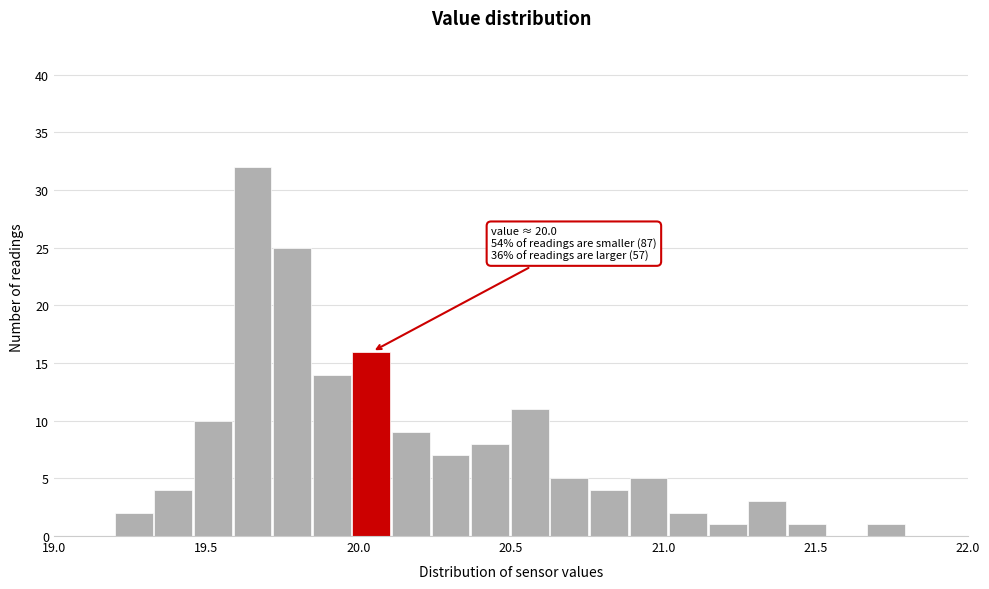

Read against the x-axis, roughly where is the centre of the tallest bar?

19.65